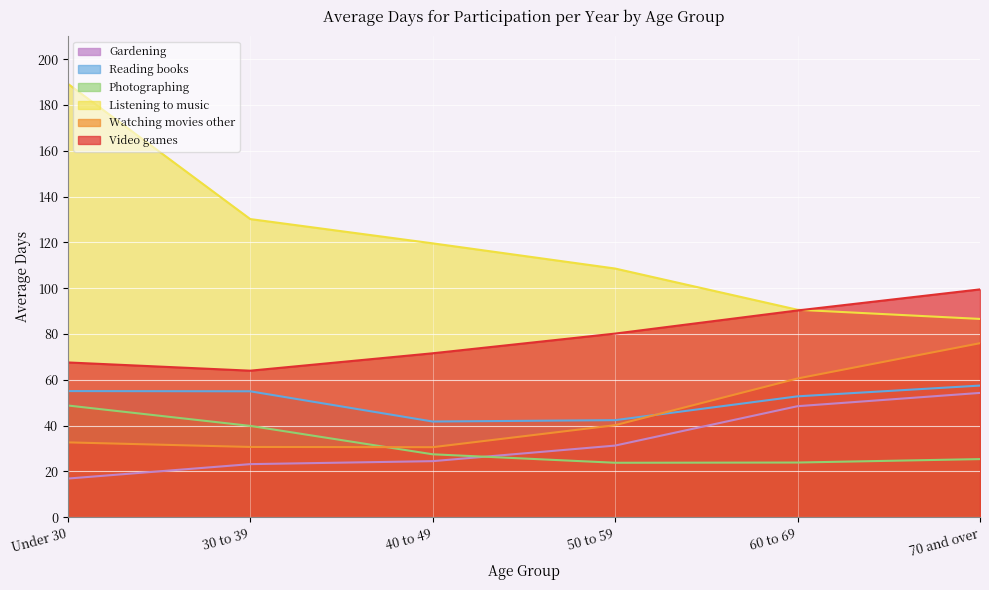

Is the value of Reading books at 50 to 59 greater than the value of Watching movies other at 70 and over?

No